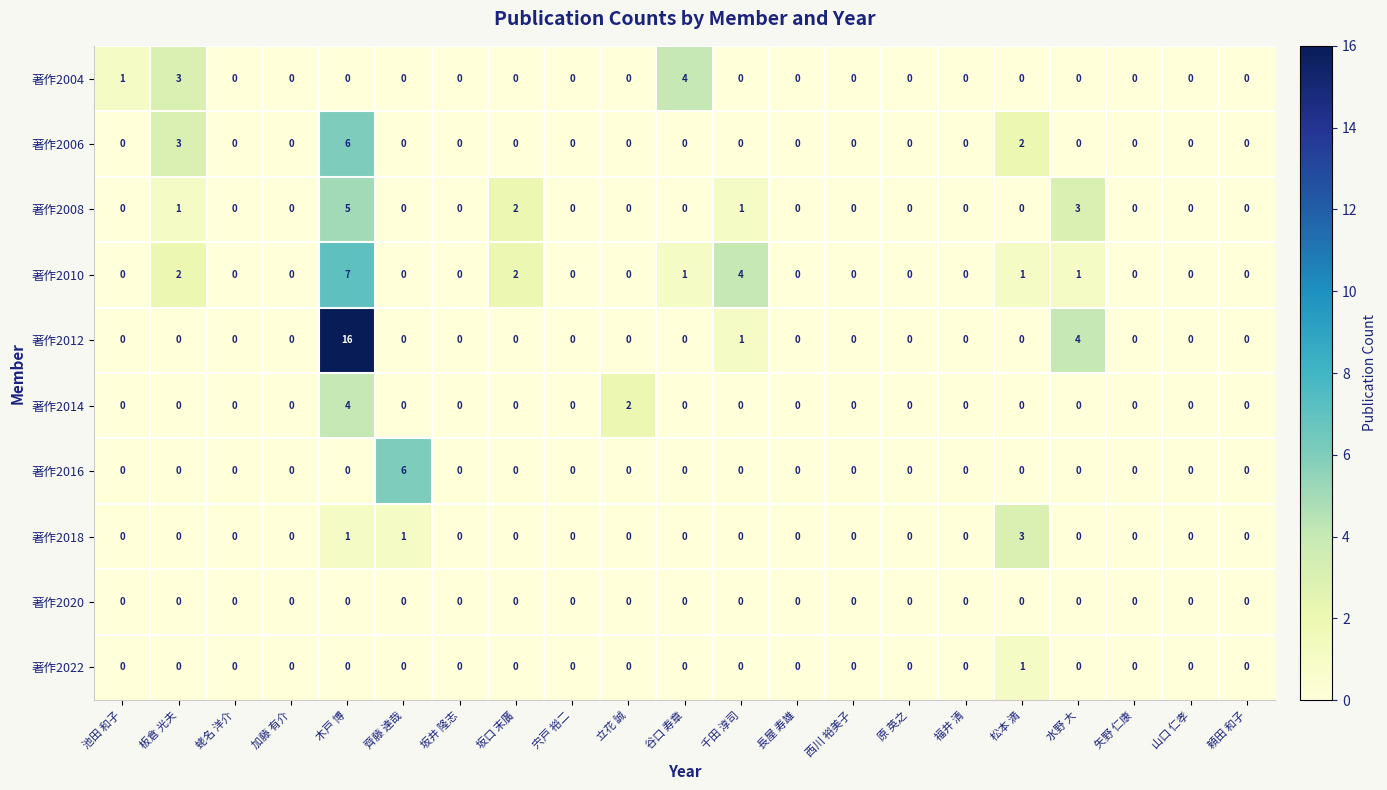

Which series has the largest total across all categories?

著作2012